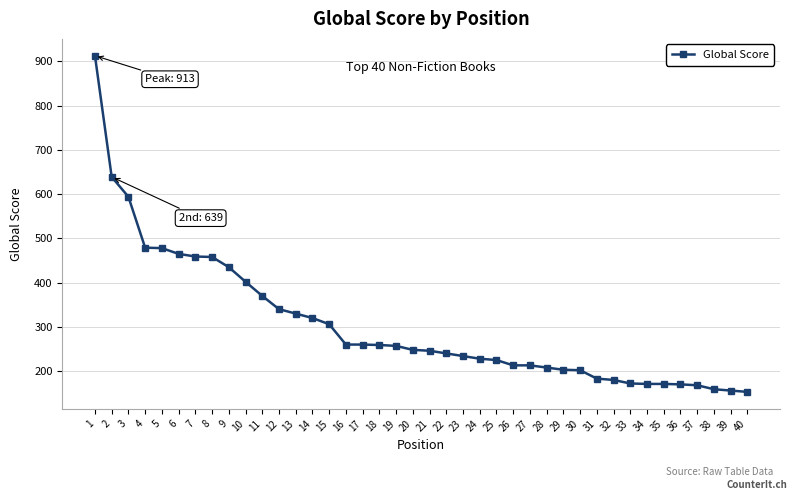

Is it true that the value at 28 is 208?

True